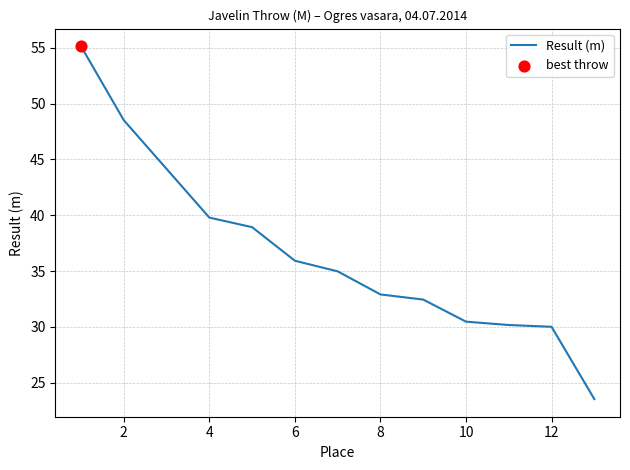

What is the difference between the maximum and minimum values?

31.6